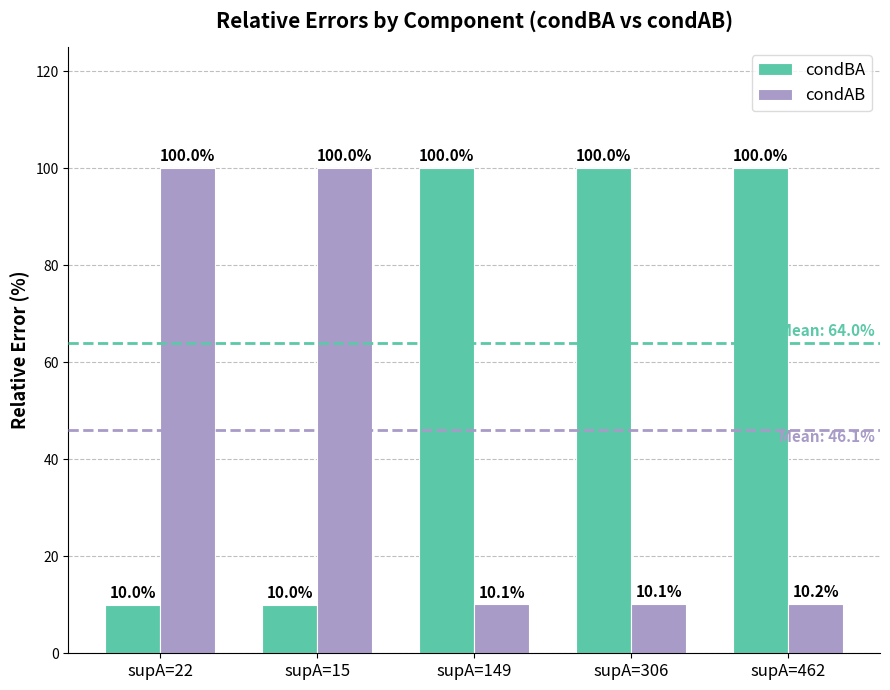

Between supA=22 and supA=462, which series saw the biggest shift?

condBA